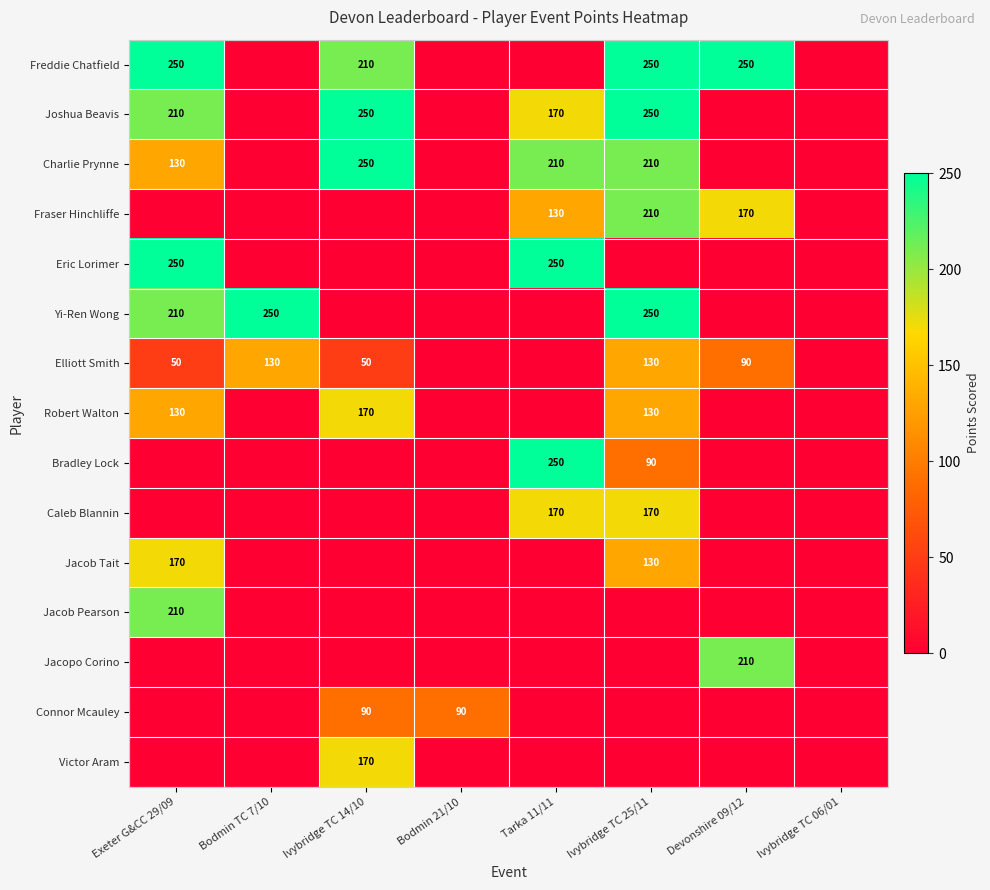

Is the value of Jacob Tait at Ivybridge TC 25/11 greater than the value of Freddie Chatfield at Ivybridge TC 25/11?

No